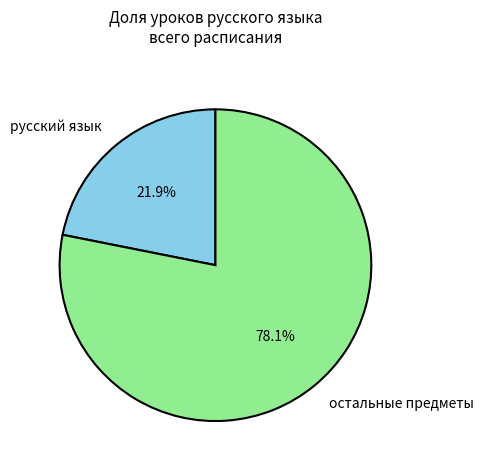

Which category accounts for the majority?

остальные предметы